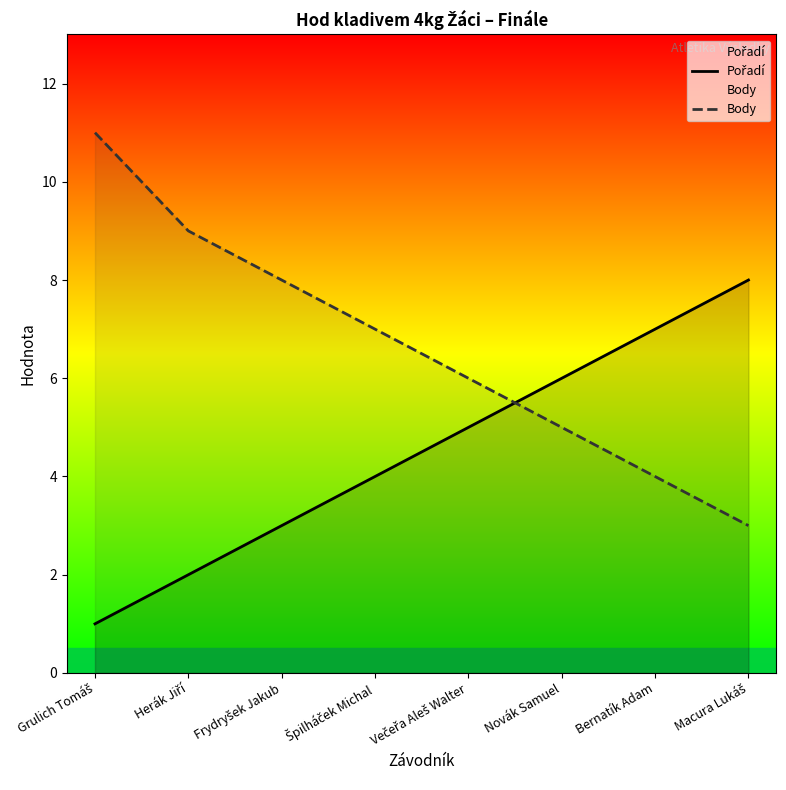

How many data points in Pořadí are above 5?

3